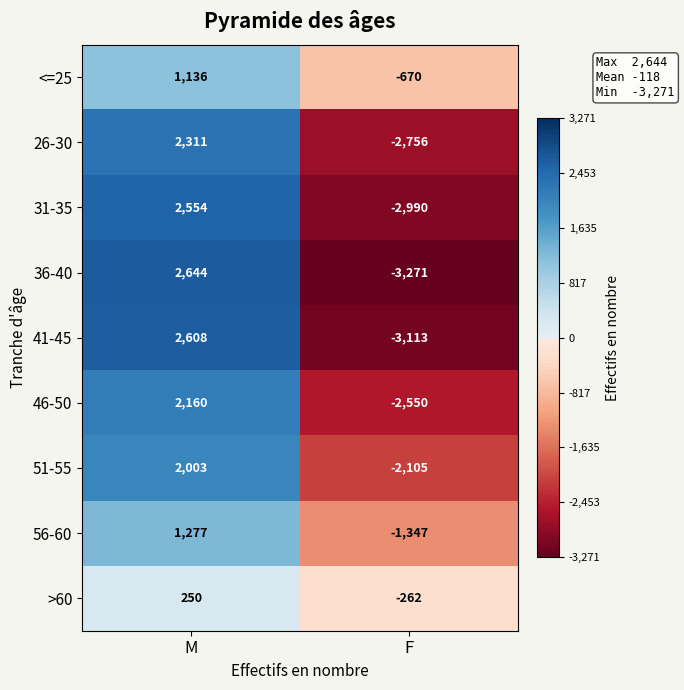

Is the value of 31-35 at M greater than the value of 41-45 at F?

Yes